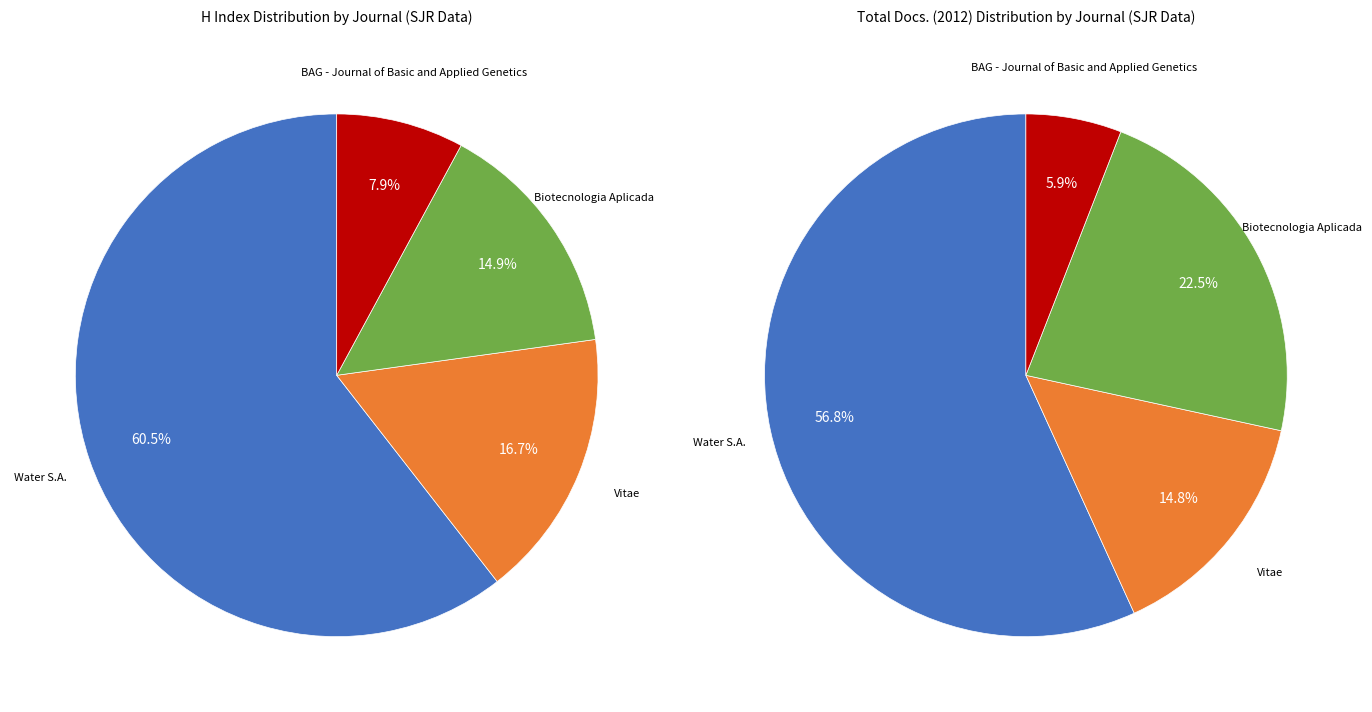

What is the ratio of the value at Biotecnologia Aplicada to the value at Water S.A.?

0.2